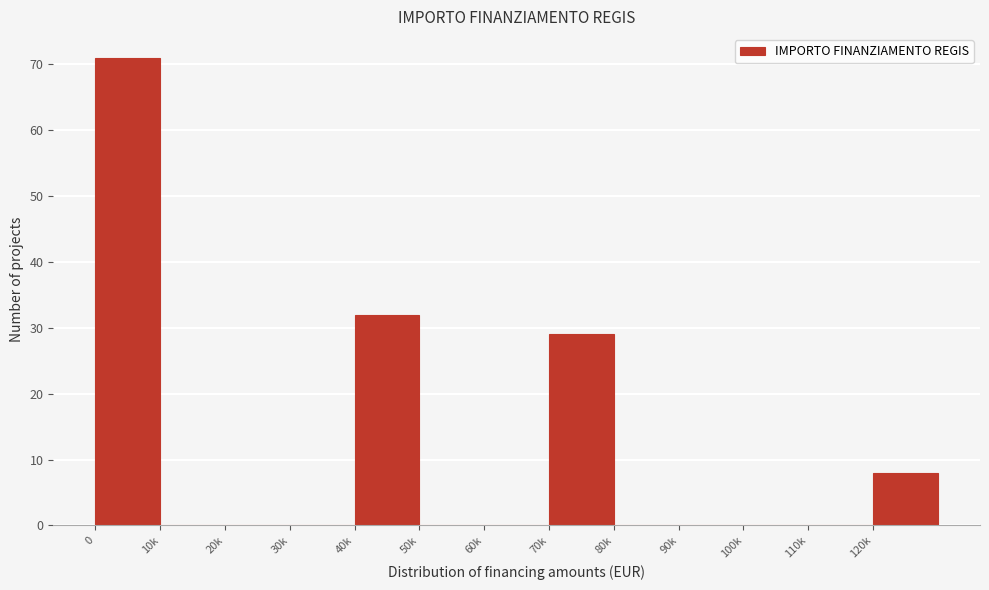

Reading left to right, transcribe all the data shown in this chart.

0=71	10k=0	20k=0	30k=0	40k=32	50k=0	60k=0	70k=29	80k=0	90k=0	100k=0	110k=0	120k=8